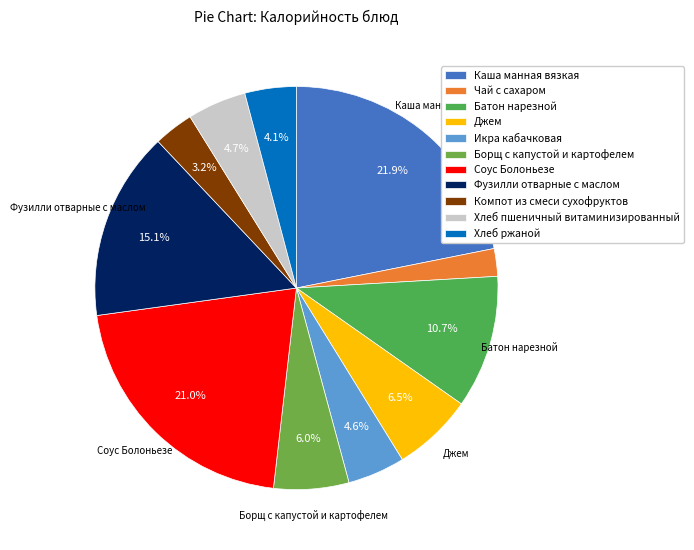

How much of the chart is everything except Джем?

93.5%